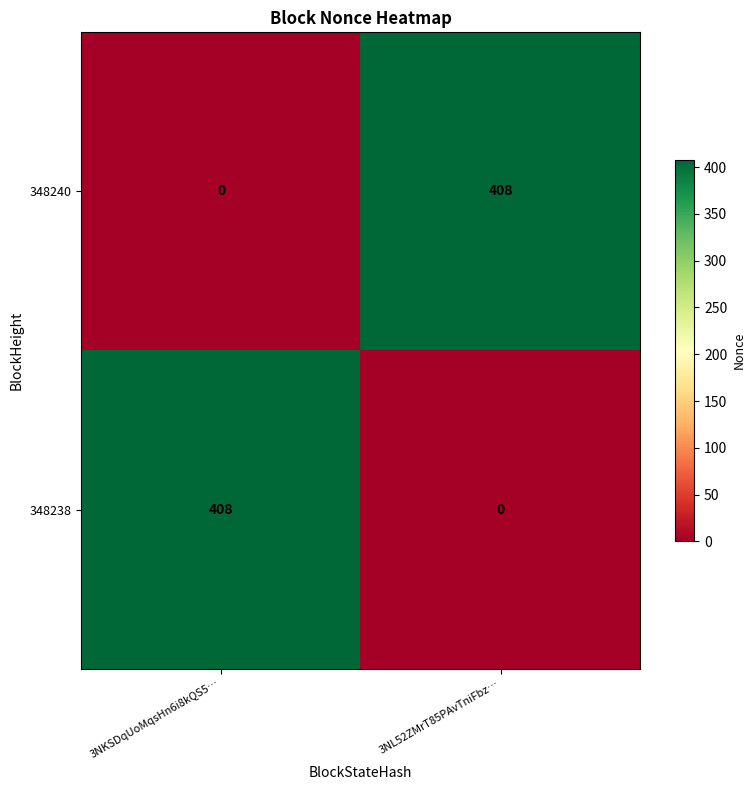

What is the total value across all series at 3NKSDqUoMqsHn6i8kQS5…?

408